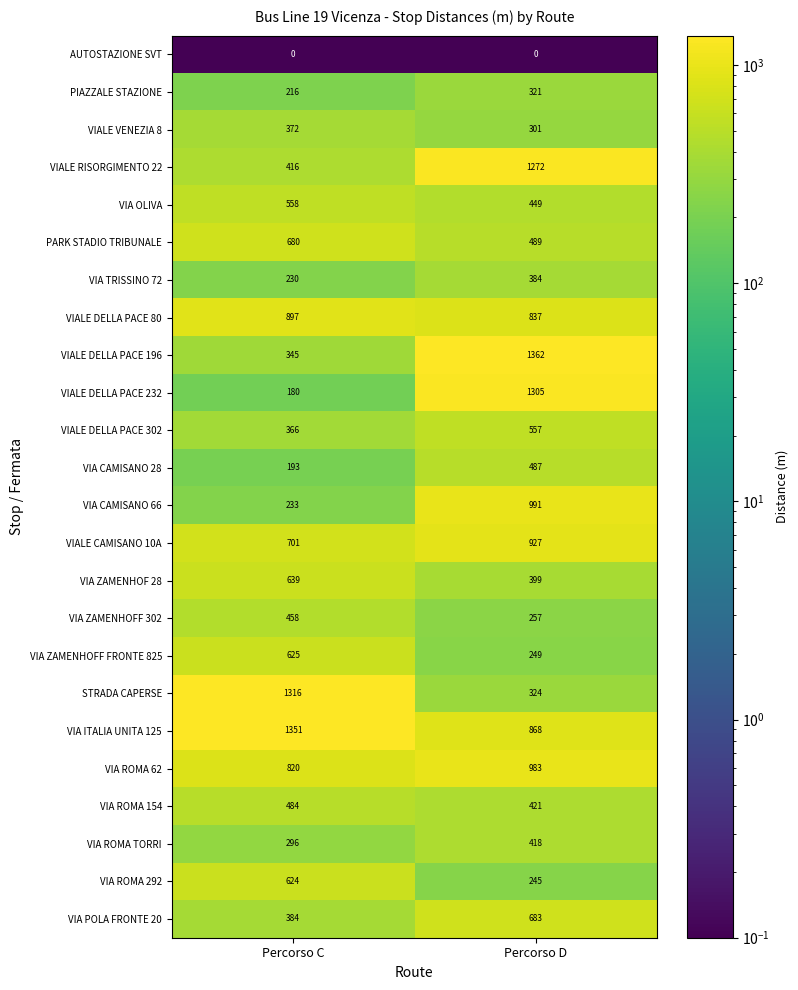

Read the VIA ROMA 62 value at Percorso C, to the nearest 5.

820